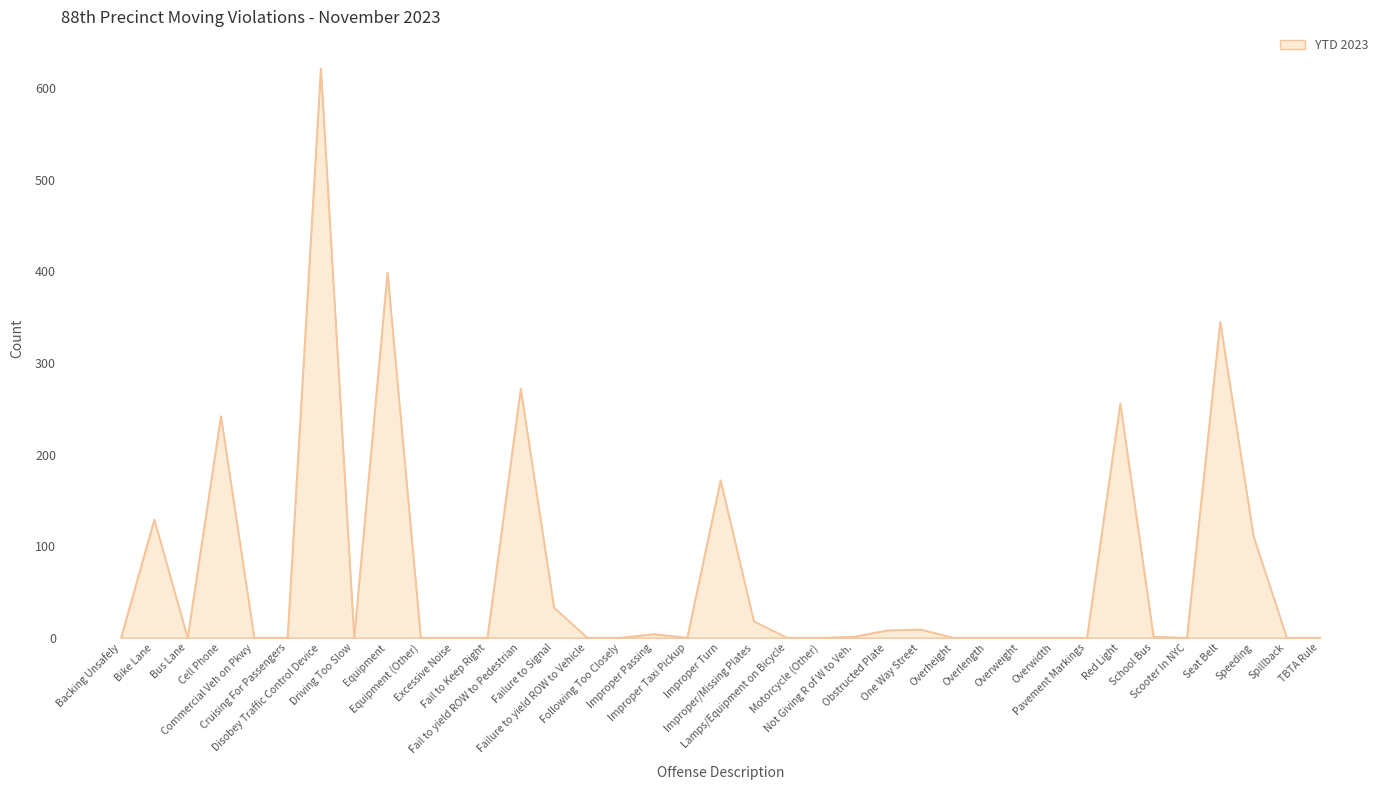

What is the ratio of the value at One Way Street to the value at Improper Passing?

2.2